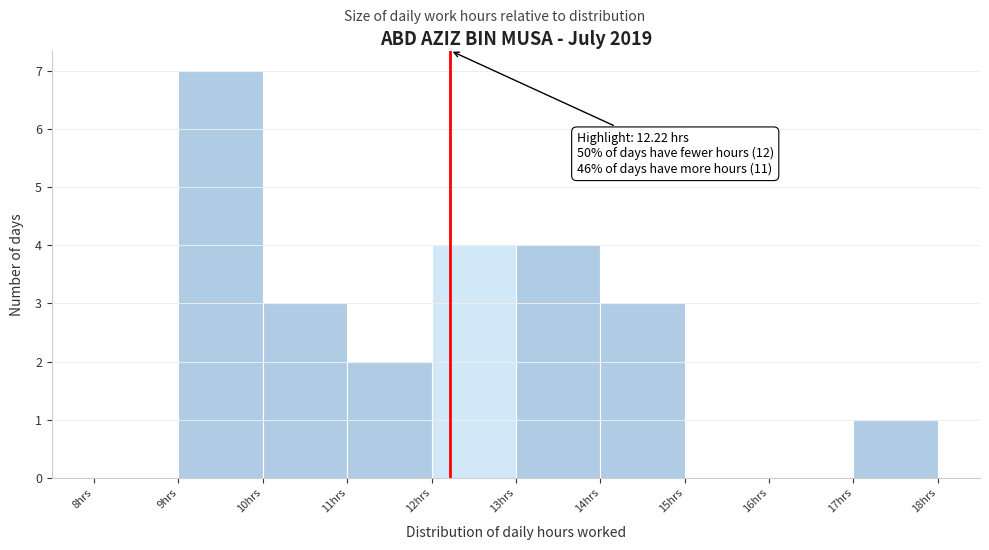

Which range on the x-axis has the tallest bar?

9 to 10